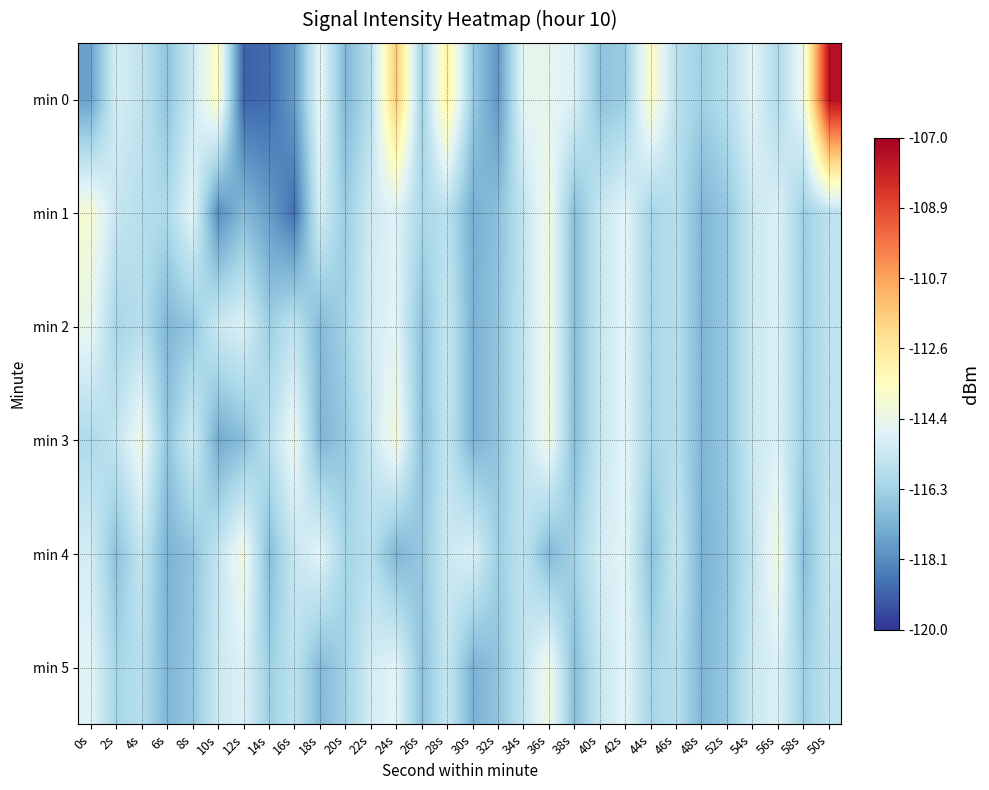

Reading right to left, list all the values displayed in this chart.

min 0: 50s=-107.5	58s=-114.3	56s=-116.0	54s=-114.7	52s=-115.8	48s=-116.3	46s=-115.7	44s=-113.7	42s=-116.4	40s=-116.7	38s=-114.9	36s=-114.5	34s=-114.6	32s=-117.9	30s=-116.5	28s=-112.9	26s=-116.4	24s=-111.6	22s=-115.8	20s=-117.1	18s=-114.5	16s=-117.8	14s=-118.9	12s=-119.0	10s=-113.6	8s=-115.3	6s=-116.7	4s=-115.5	2s=-115.1	0s=-117.6
min 1: 50s=-115.6	58s=-116.4	56s=-114.9	54s=-115.3	52s=-116.6	48s=-117.1	46s=-115.8	44s=-116.2	42s=-114.7	40s=-115.4	38s=-116.9	36s=-114.2	34s=-115.5	32s=-116.8	30s=-117.3	28s=-115.7	26s=-116.1	24s=-114.8	22s=-115.2	20s=-116.5	18s=-115.1	16s=-118.8	14s=-117.7	12s=-117.0	10s=-118.1	8s=-114.7	6s=-116.0	4s=-115.8	2s=-115.4	0s=-113.9
min 2: 50s=-115.6	58s=-116.4	56s=-114.9	54s=-115.3	52s=-116.6	48s=-117.1	46s=-115.8	44s=-116.2	42s=-114.7	40s=-115.4	38s=-116.9	36s=-114.2	34s=-115.5	32s=-116.7	30s=-117.2	28s=-115.4	26s=-116.8	24s=-114.7	22s=-115.1	20s=-116.3	18s=-117.0	16s=-115.6	14s=-116.4	12s=-114.9	10s=-115.3	8s=-116.6	6s=-117.1	4s=-115.8	2s=-116.2	0s=-114.5
min 3: 50s=-115.6	58s=-116.4	56s=-114.9	54s=-115.3	52s=-116.6	48s=-117.1	46s=-115.8	44s=-116.2	42s=-114.7	40s=-115.4	38s=-116.9	36s=-114.2	34s=-115.5	32s=-116.7	30s=-117.2	28s=-115.5	26s=-116.8	24s=-114.1	22s=-115.4	20s=-116.6	18s=-117.1	16s=-114.4	14s=-115.7	12s=-116.9	10s=-117.4	8s=-115.2	6s=-116.7	4s=-114.3	2s=-115.5	0s=-116.0
min 4: 50s=-115.4	58s=-116.9	56s=-114.2	54s=-115.5	52s=-116.7	48s=-117.2	46s=-115.4	44s=-116.8	42s=-114.7	40s=-115.1	38s=-116.3	36s=-117.0	34s=-115.6	32s=-116.4	30s=-114.9	28s=-115.3	26s=-116.6	24s=-117.1	22s=-115.8	20s=-116.2	18s=-114.7	16s=-115.4	14s=-116.9	12s=-114.2	10s=-115.5	8s=-116.7	6s=-117.2	4s=-115.5	2s=-116.8	0s=-115.1
min 5: 50s=-115.6	58s=-116.4	56s=-114.9	54s=-115.3	52s=-116.6	48s=-117.1	46s=-115.8	44s=-116.2	42s=-114.7	40s=-115.4	38s=-116.9	36s=-114.2	34s=-115.5	32s=-116.7	30s=-117.2	28s=-115.4	26s=-116.8	24s=-114.7	22s=-115.1	20s=-116.3	18s=-117.0	16s=-115.6	14s=-116.4	12s=-114.9	10s=-115.3	8s=-116.6	6s=-117.1	4s=-115.8	2s=-116.2	0s=-114.7